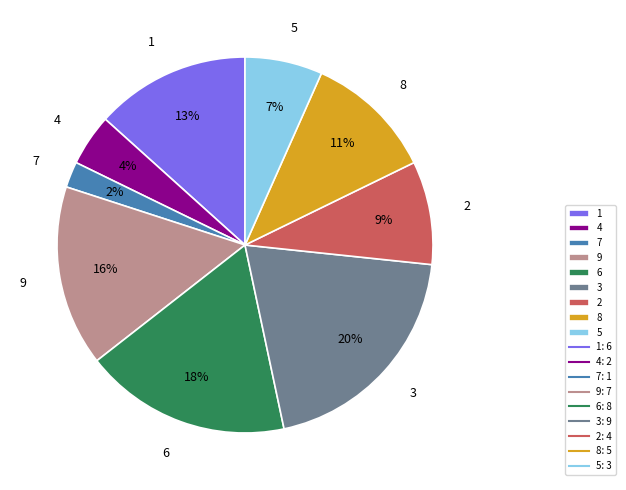

Does 9 account for over 50% of the chart?

No